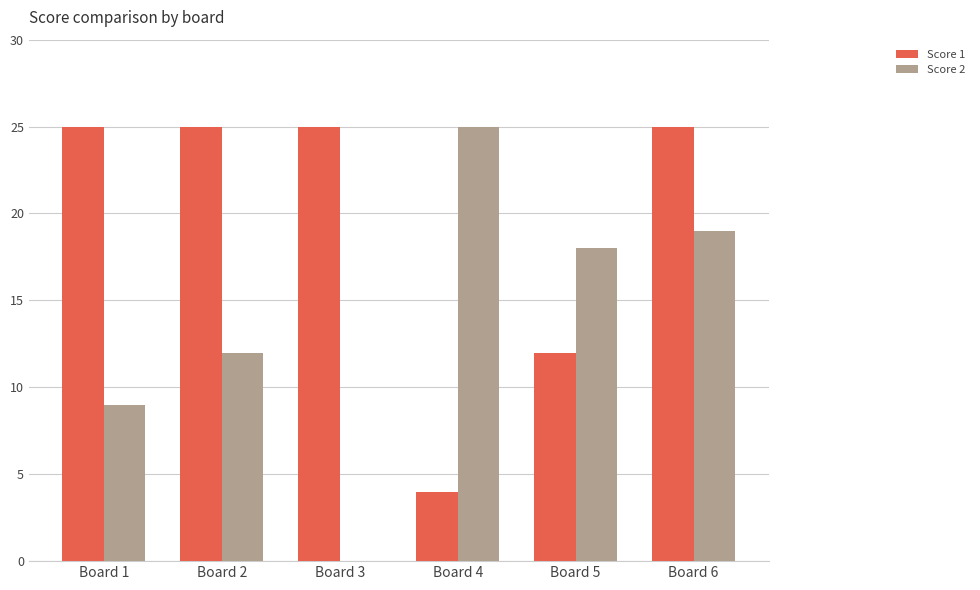

Is it true that Score 2 equals 9 at Board 6?

False